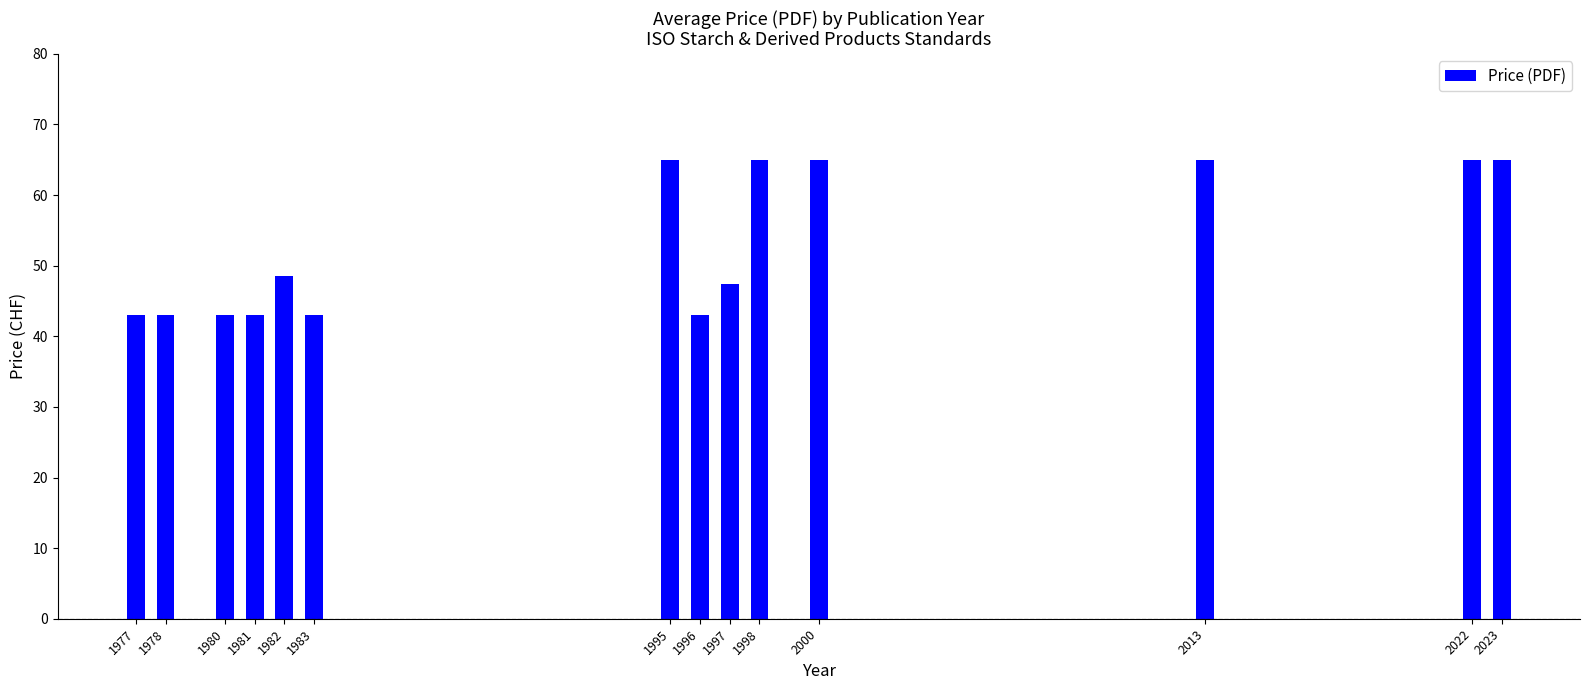

What is the sum of all values?

743.9